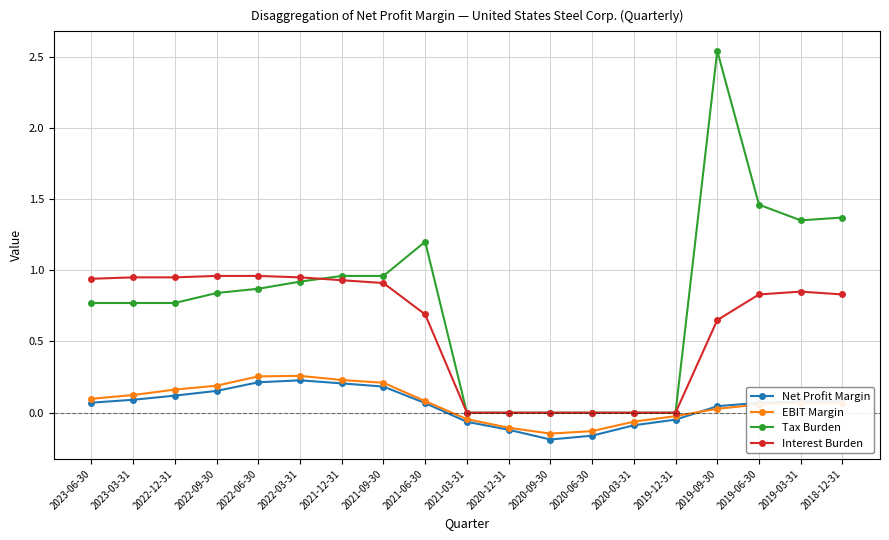

In EBIT Margin, how many points are lower than both neighbors (excluding endpoints)?

1